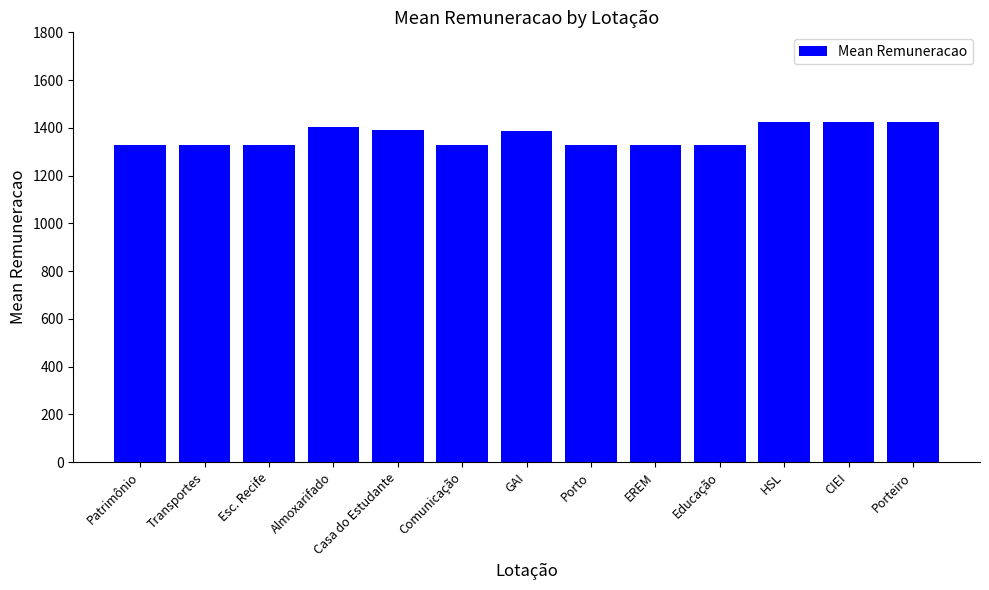

The value at CIEI is 2245.7. True or false?

False